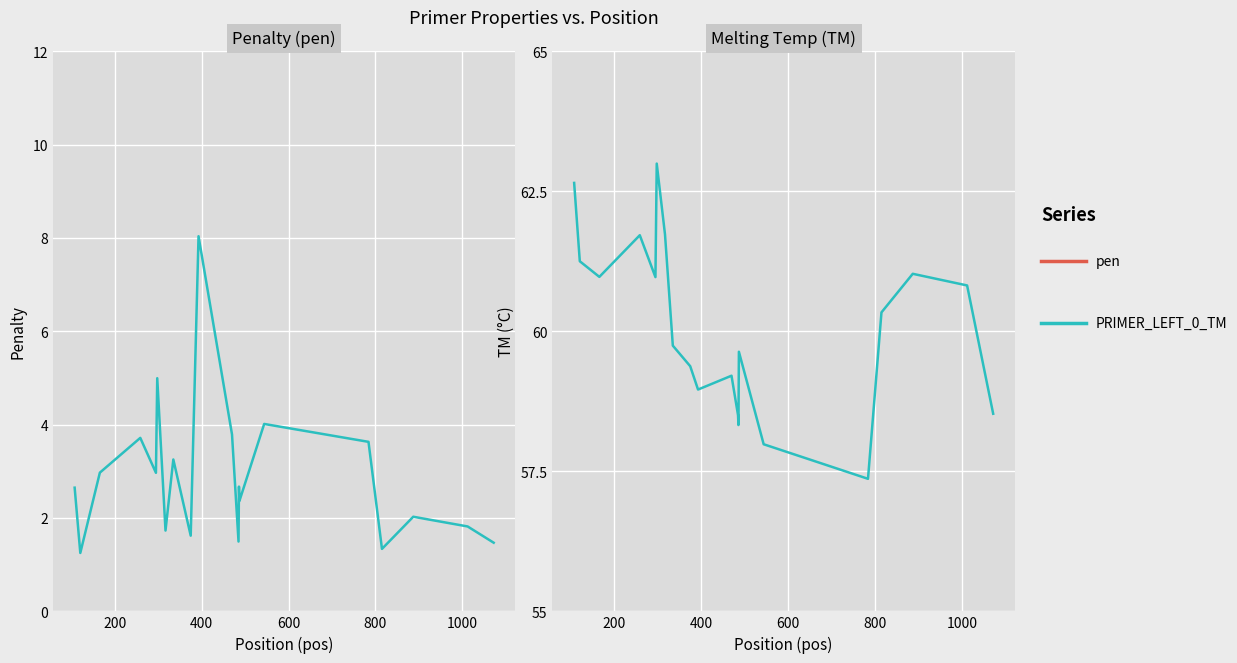

Which series has the widest spread of values?

pen